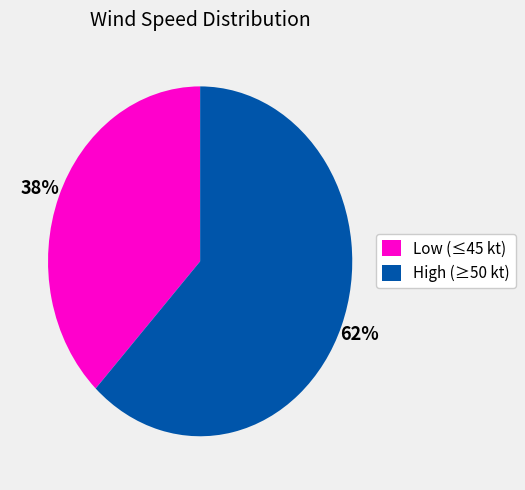

Is there a majority slice in this chart?

Yes